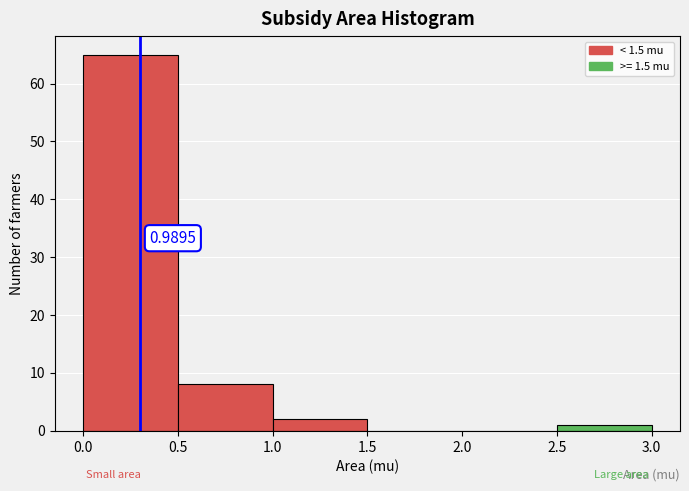

Over which range of the x-axis is the bar tallest?

0.0 to 0.5